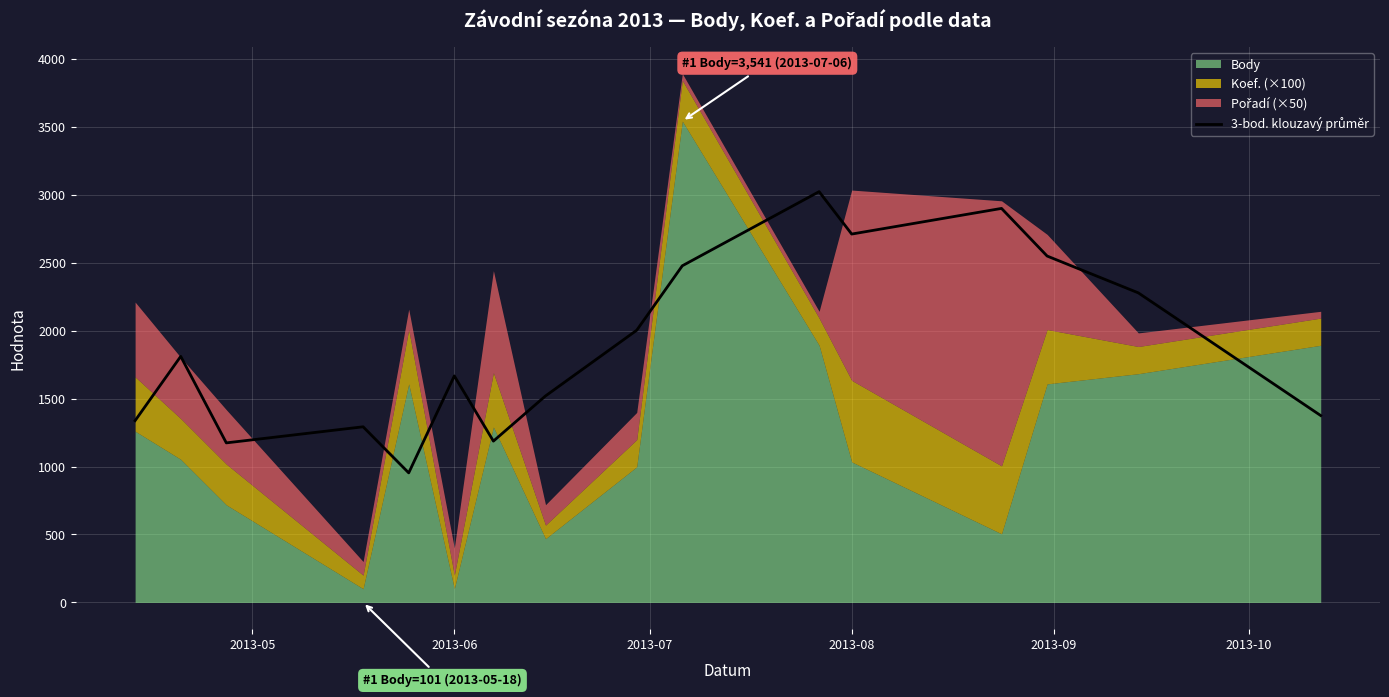

Reading left to right, transcribe all the data shown in this chart.

1337.7	1810.3	1174.0	1292.3	953.3	1666.7	1187.0	1519.3	2002.7	2477.0	3022.3	2710.3	2899.0	2548.7	2277.7	1375.0